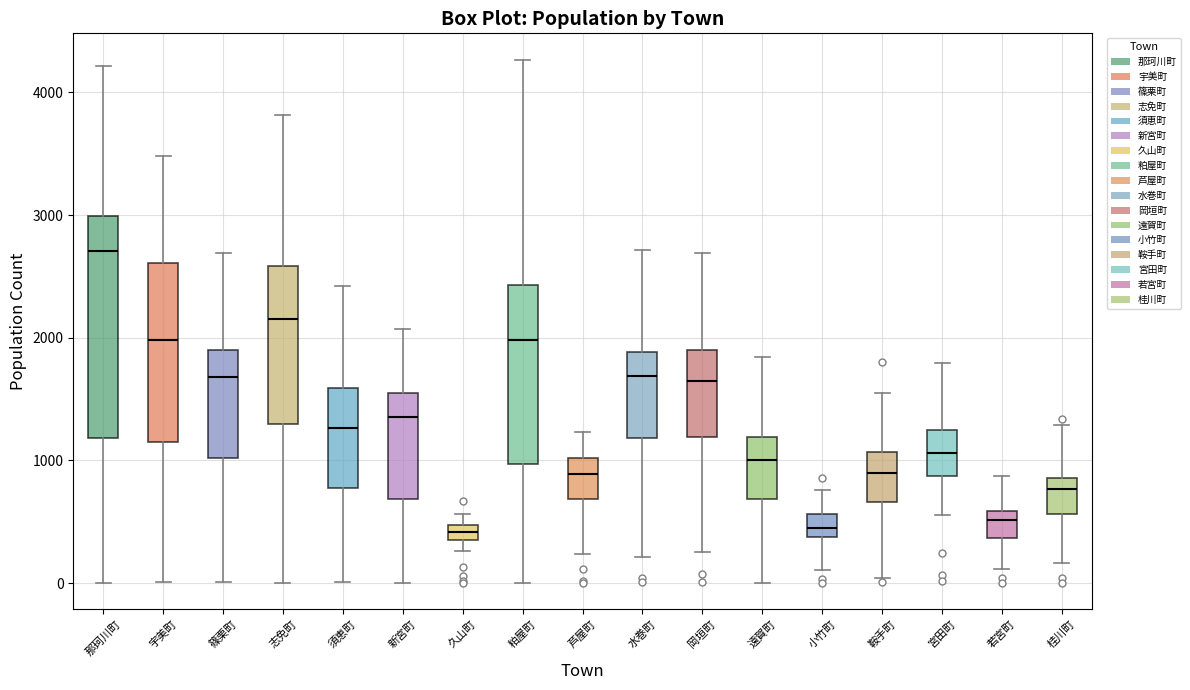

Which box's median line is the highest?

那珂川町